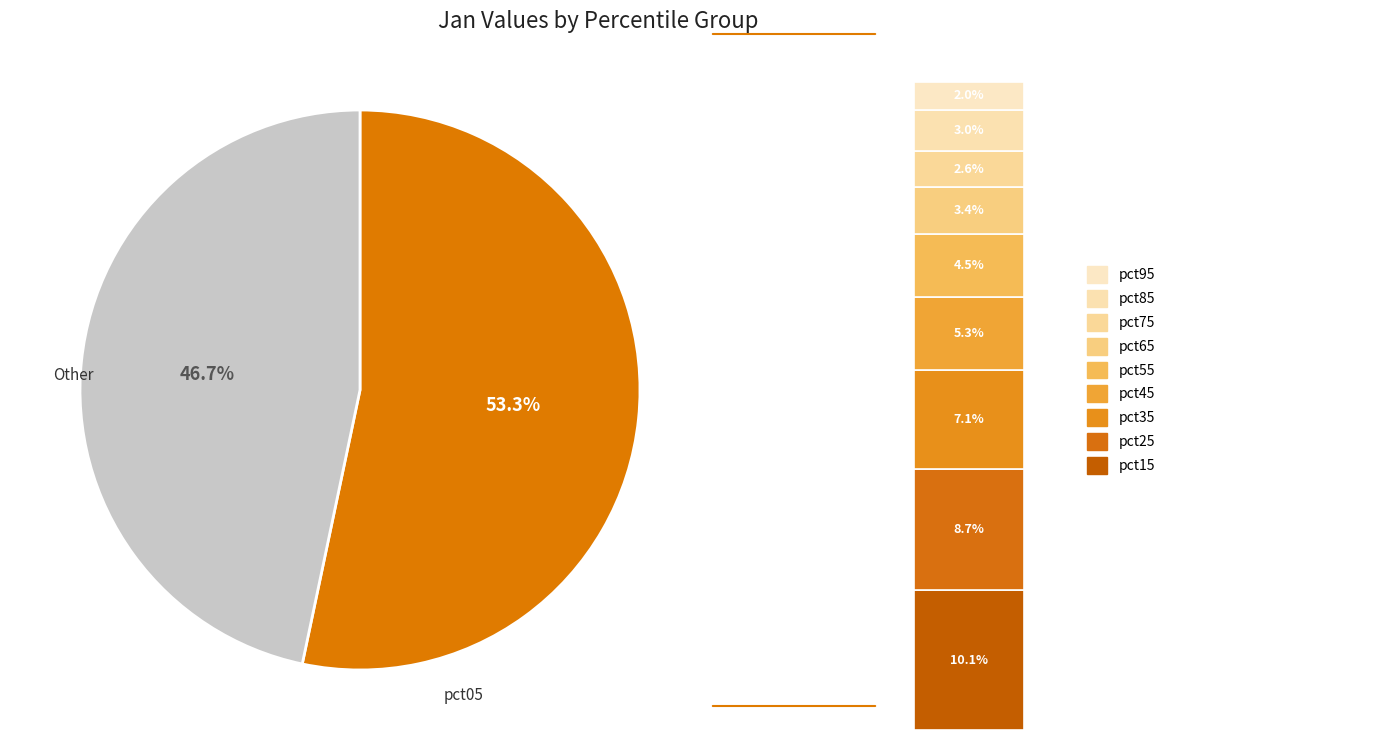

Which has a higher value, pct15 or pct45?

pct15